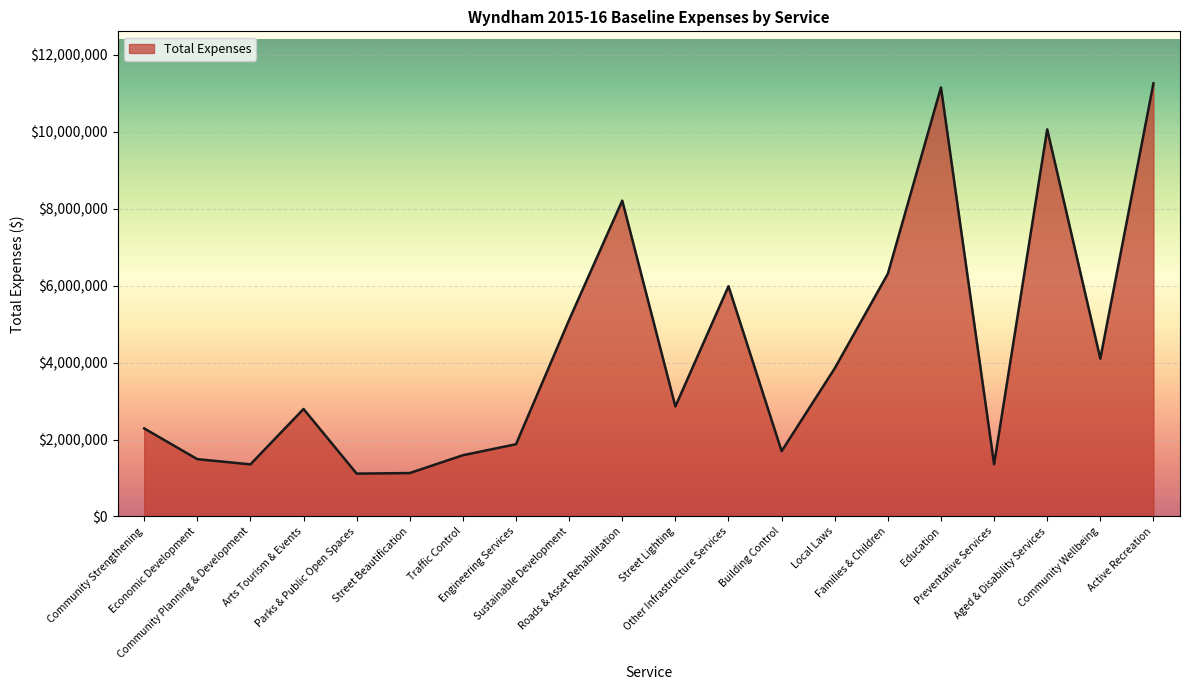

What is the smallest value displayed?

1113260